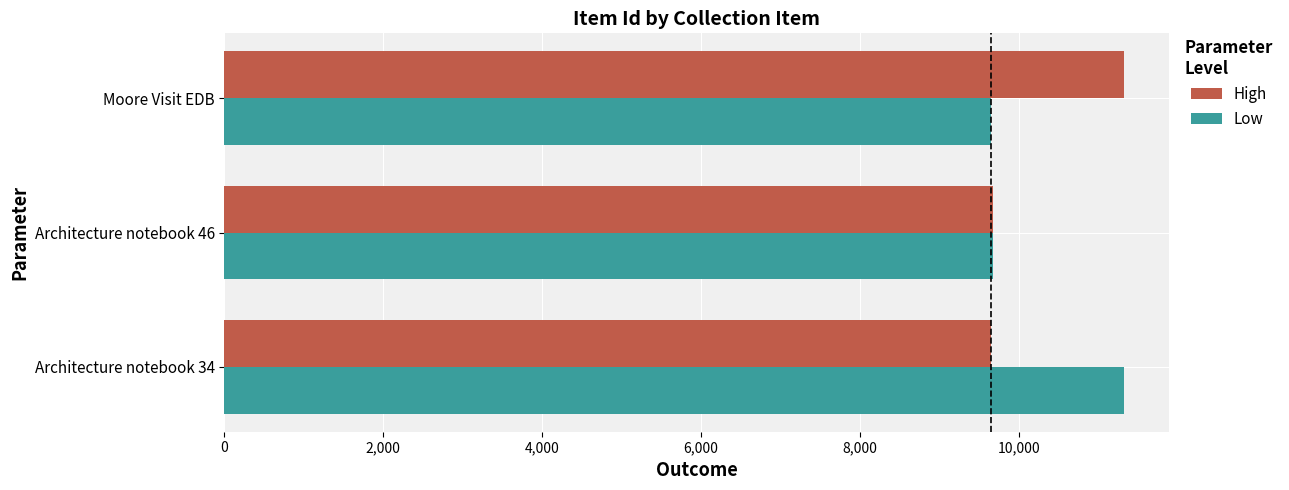

Where is Low nearest to the value 10484?

Architecture notebook 46